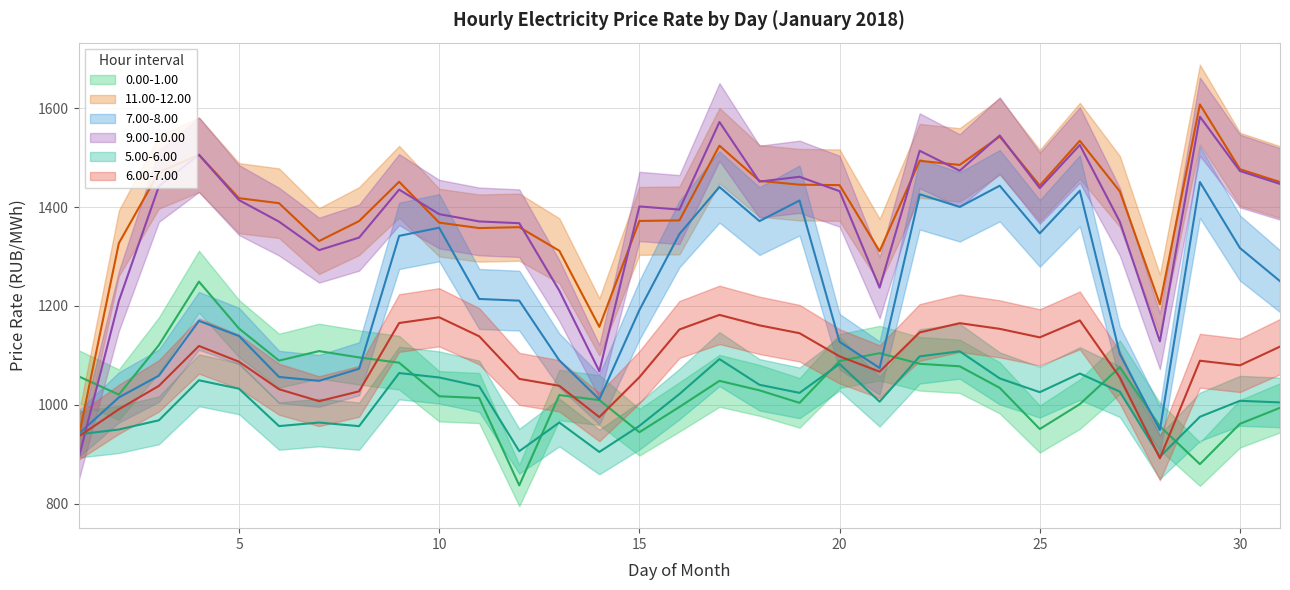

How many interior local valleys does the 9.00-10.00 series have?

8